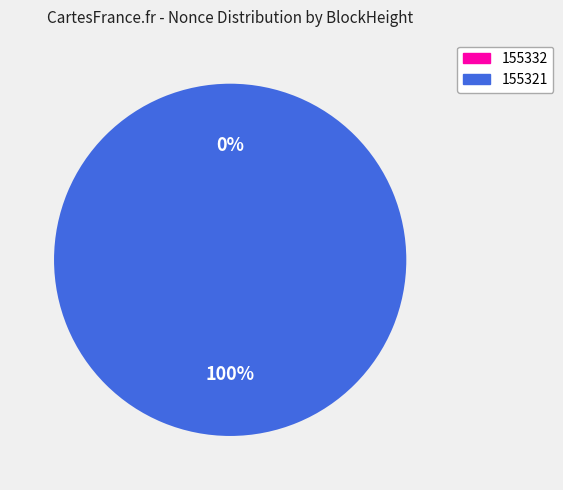

To the nearest percent, what is the difference between the 155321 and 155332 slice percentages?

100%